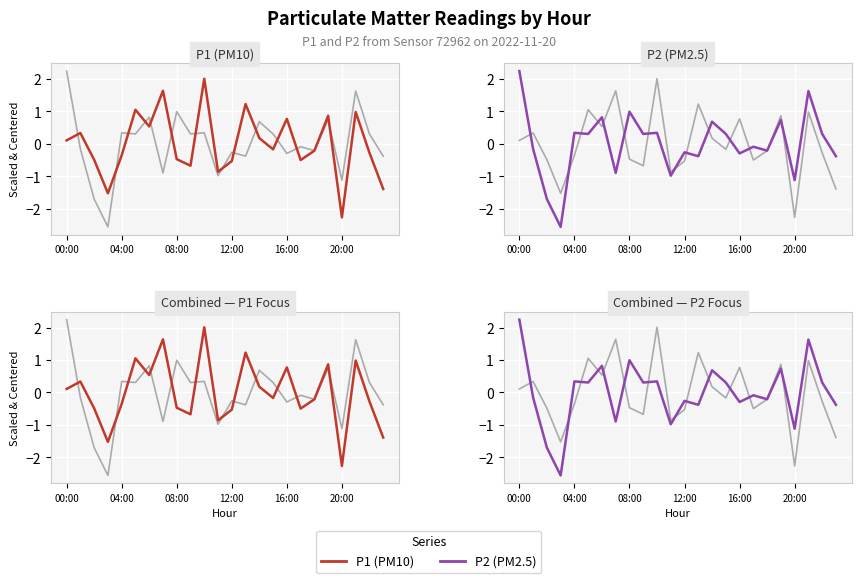

Is the value of P2 at 21 greater than the value of P1 at 8?

Yes